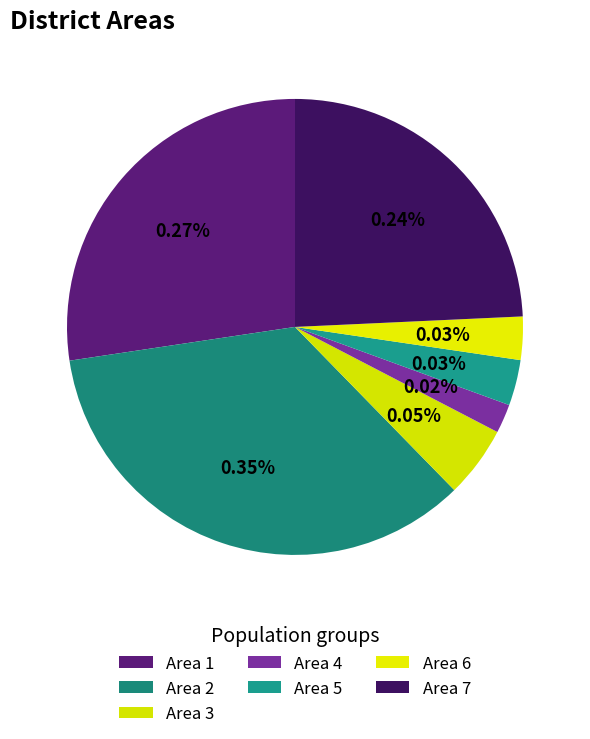

How many segments does this pie chart have?

7